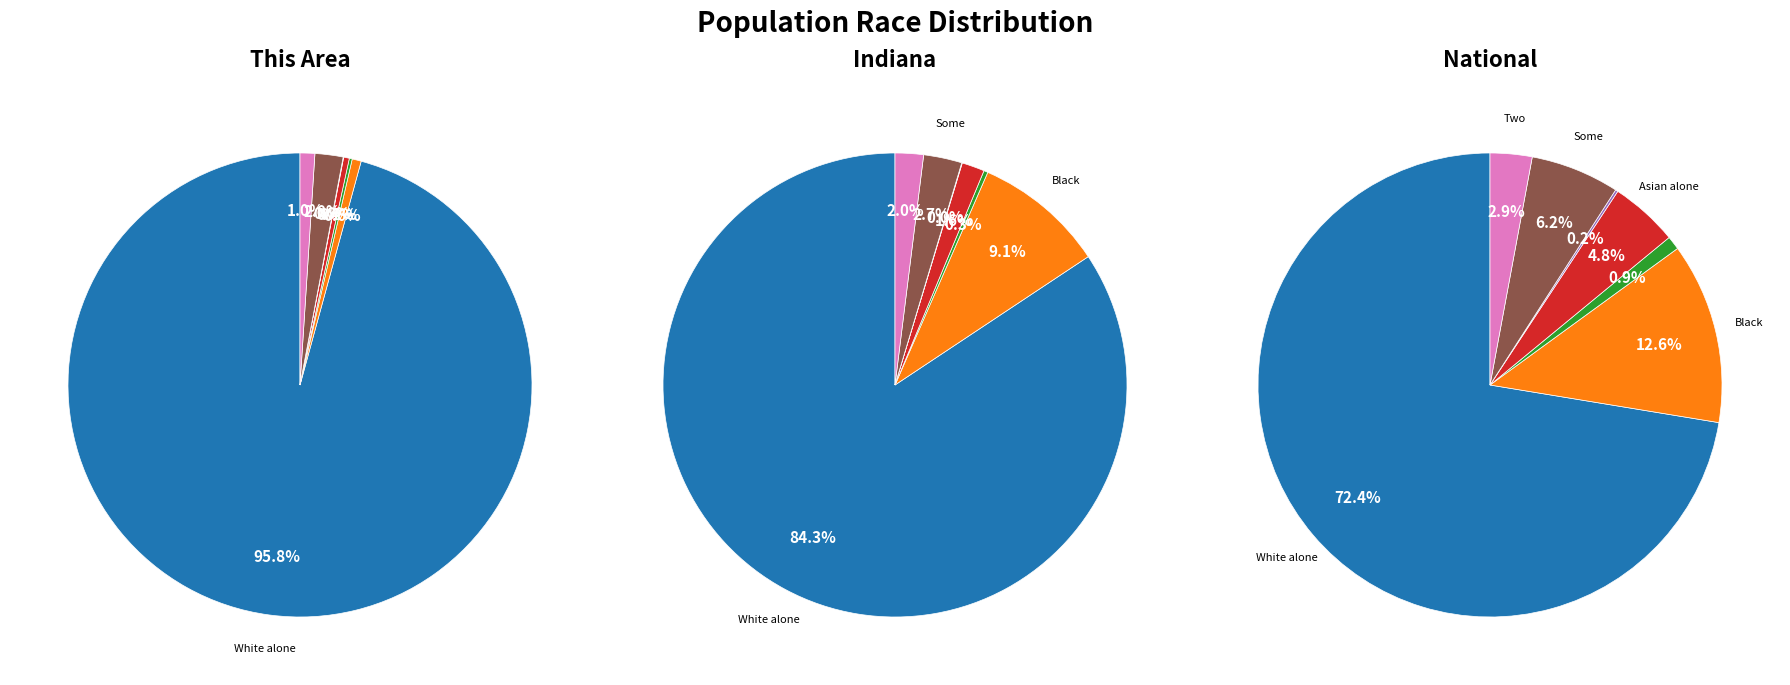

To the nearest percent, what is the average slice percentage?

14%